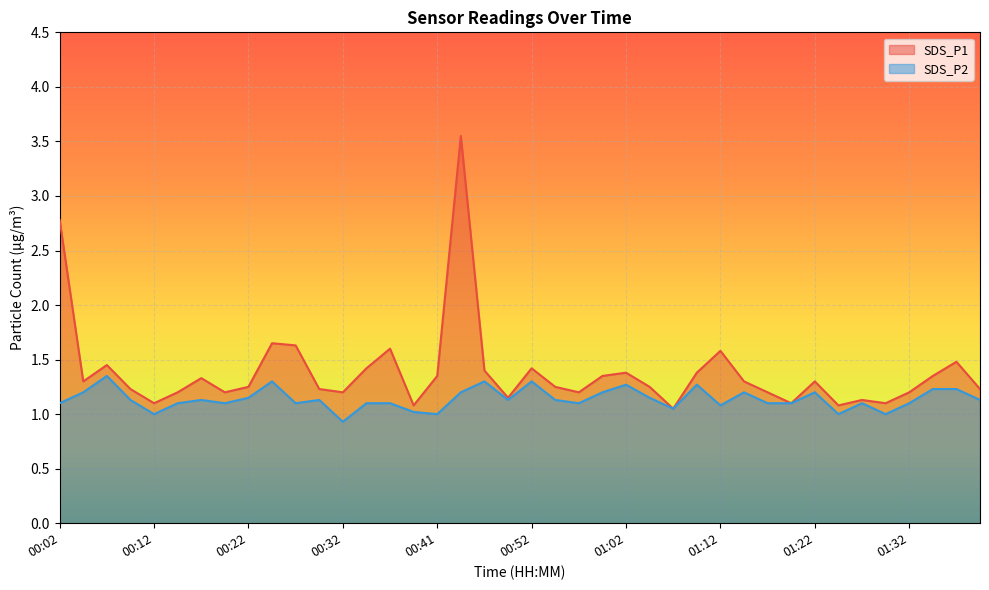

Reading right to left, what are all the values shown in this chart?

SDS_P1: 1.2	1.5	1.4	1.2	1.1	1.1	1.1	1.3	1.1	1.2	1.3	1.6	1.4	1.1	1.2	1.4	1.4	1.2	1.2	1.4	1.1	1.4	3.5	1.4	1.1	1.6	1.4	1.2	1.2	1.6	1.6	1.2	1.2	1.3	1.2	1.1	1.2	1.4	1.3	2.8
SDS_P2: 1.1	1.2	1.2	1.1	1.0	1.1	1.0	1.2	1.1	1.1	1.2	1.1	1.3	1.1	1.1	1.3	1.2	1.1	1.1	1.3	1.1	1.3	1.2	1.0	1.0	1.1	1.1	0.9	1.1	1.1	1.3	1.1	1.1	1.1	1.1	1.0	1.1	1.4	1.2	1.1